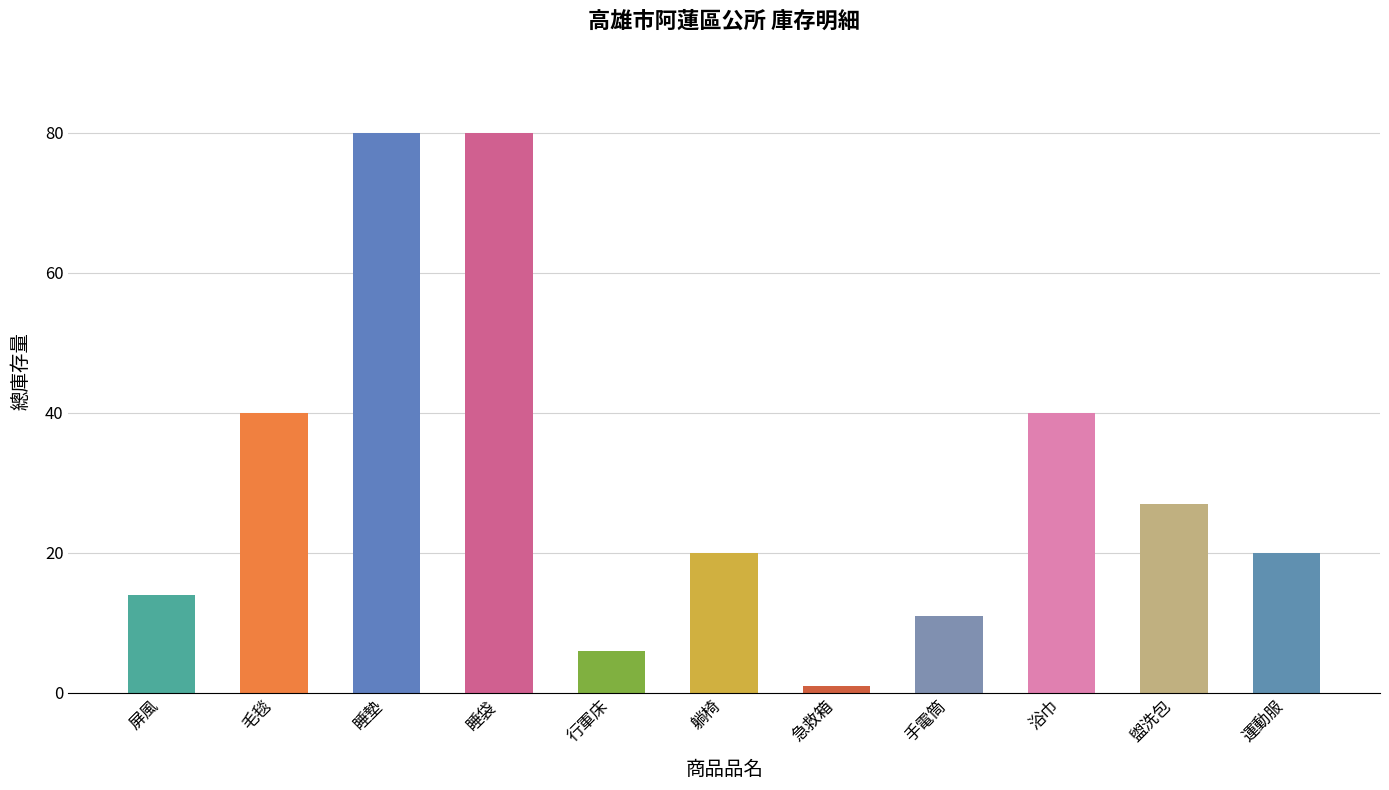

What is the minimum value shown in the chart?

1